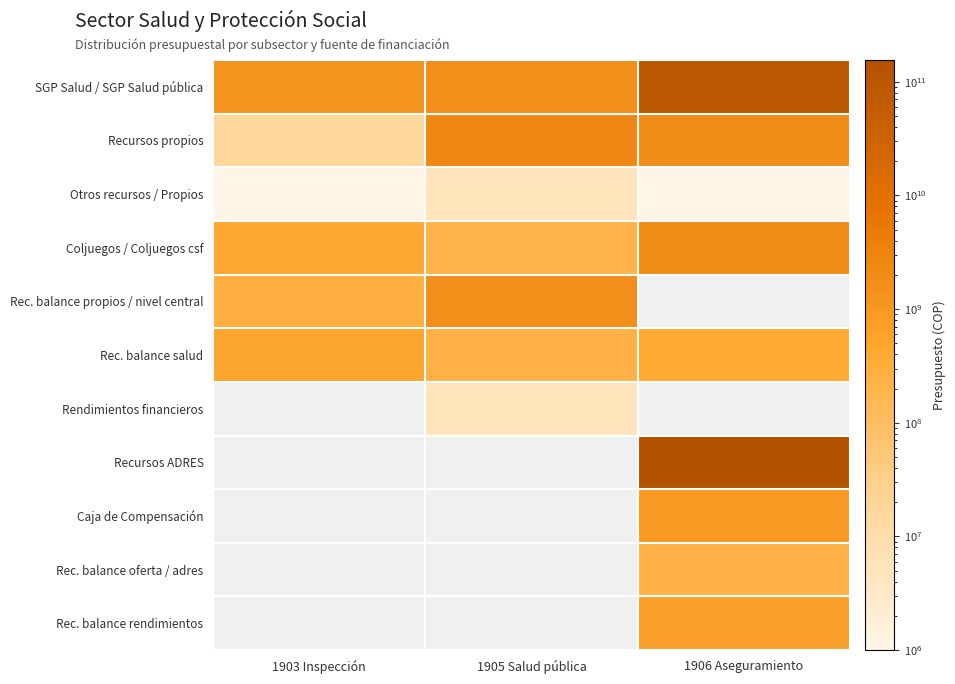

Which has a higher value, 1905 Salud pública or 1903 Inspección?

1905 Salud pública